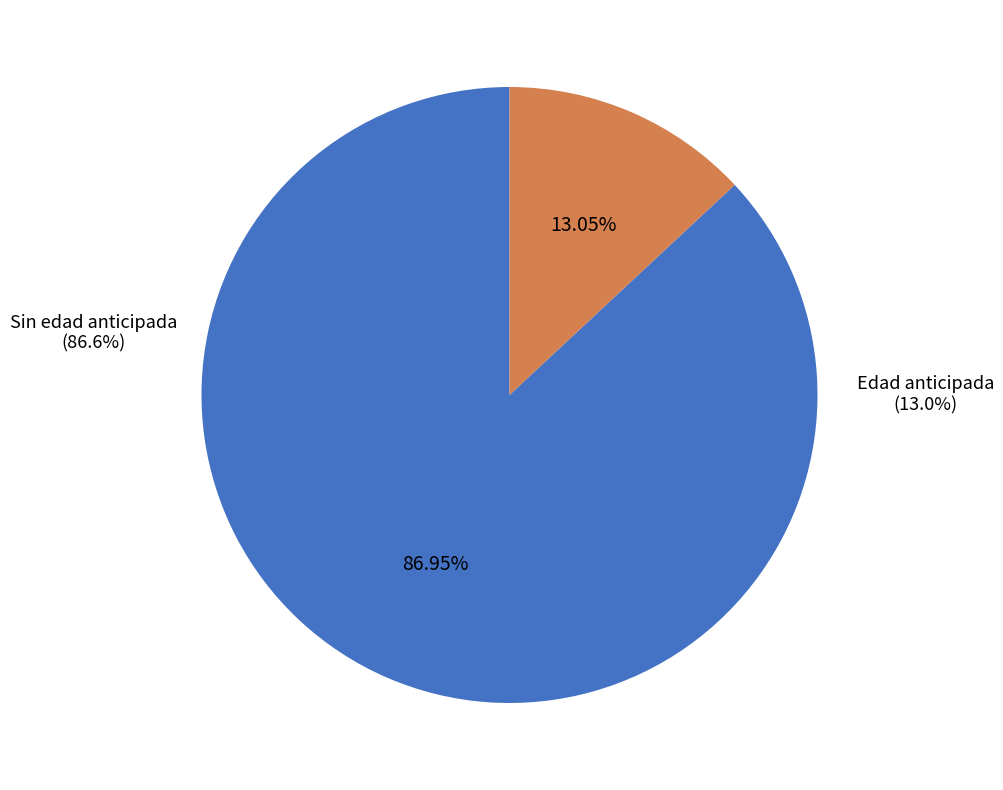

How many slices are in this pie chart?

2